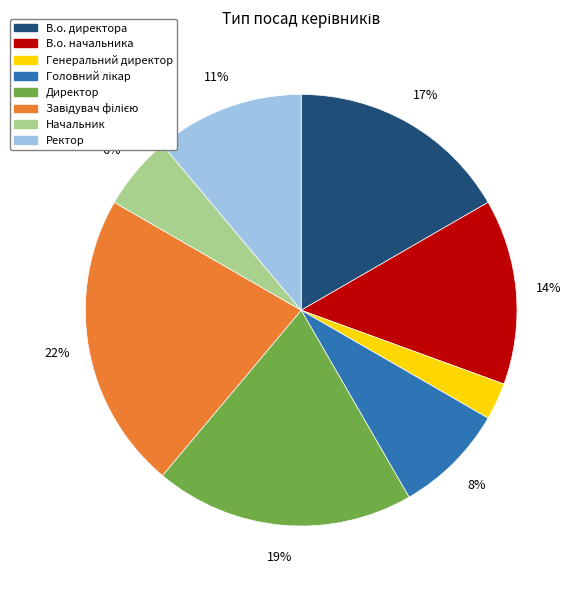

Which slice is the smallest?

Генеральний директор